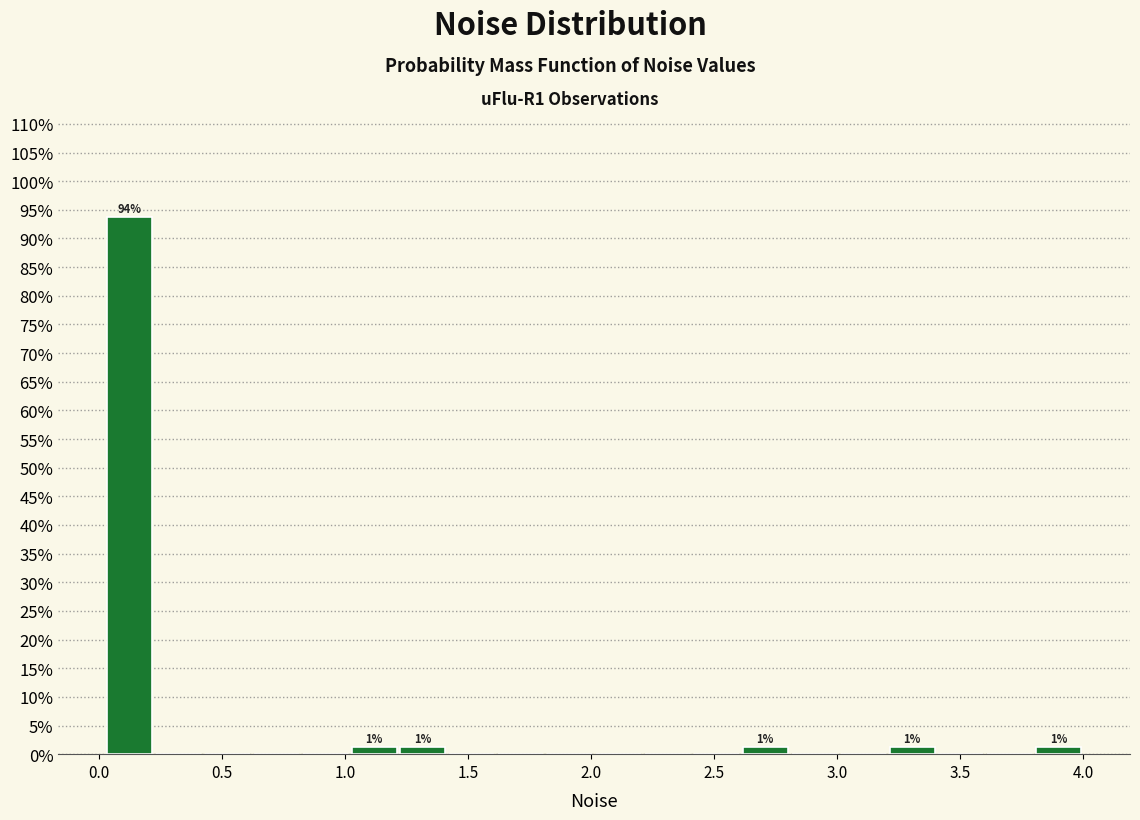

Around what value on the x-axis is the tallest bar? Give the approximate position of its centre, as read against the axis.

0.10